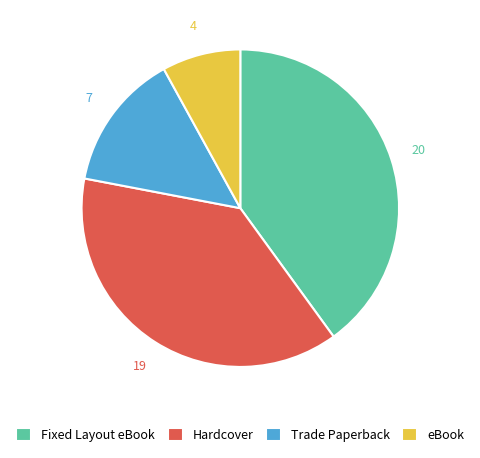

Is it true that Fixed Layout eBook is 29% of the pie?

False